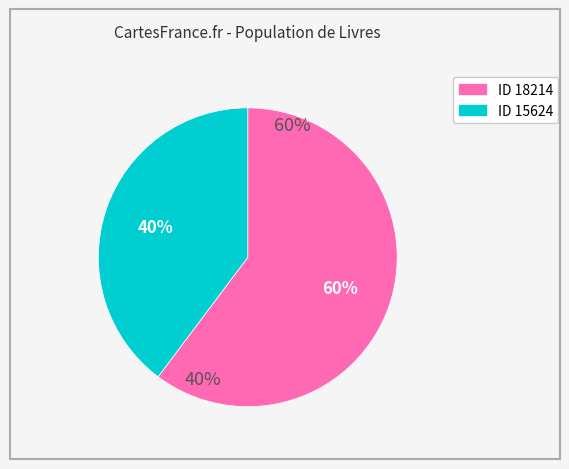

Rank the categories by value from highest to lowest.

18214, 15624